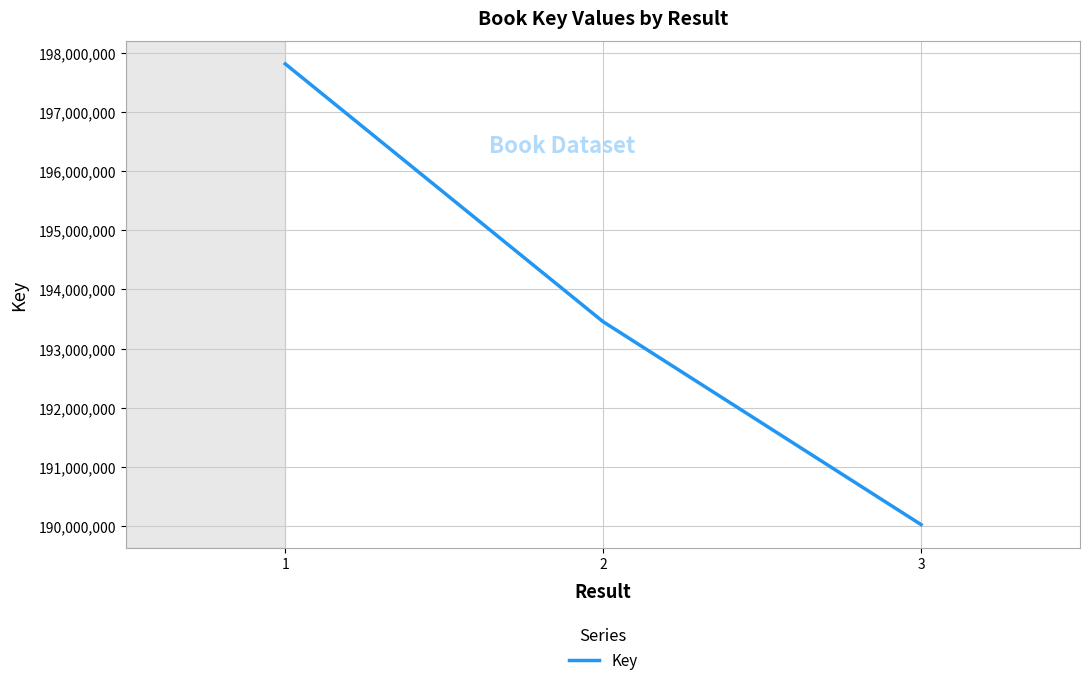

Reading left to right, extract all data points from this chart.

1=197810735	2=193455088	3=190028666